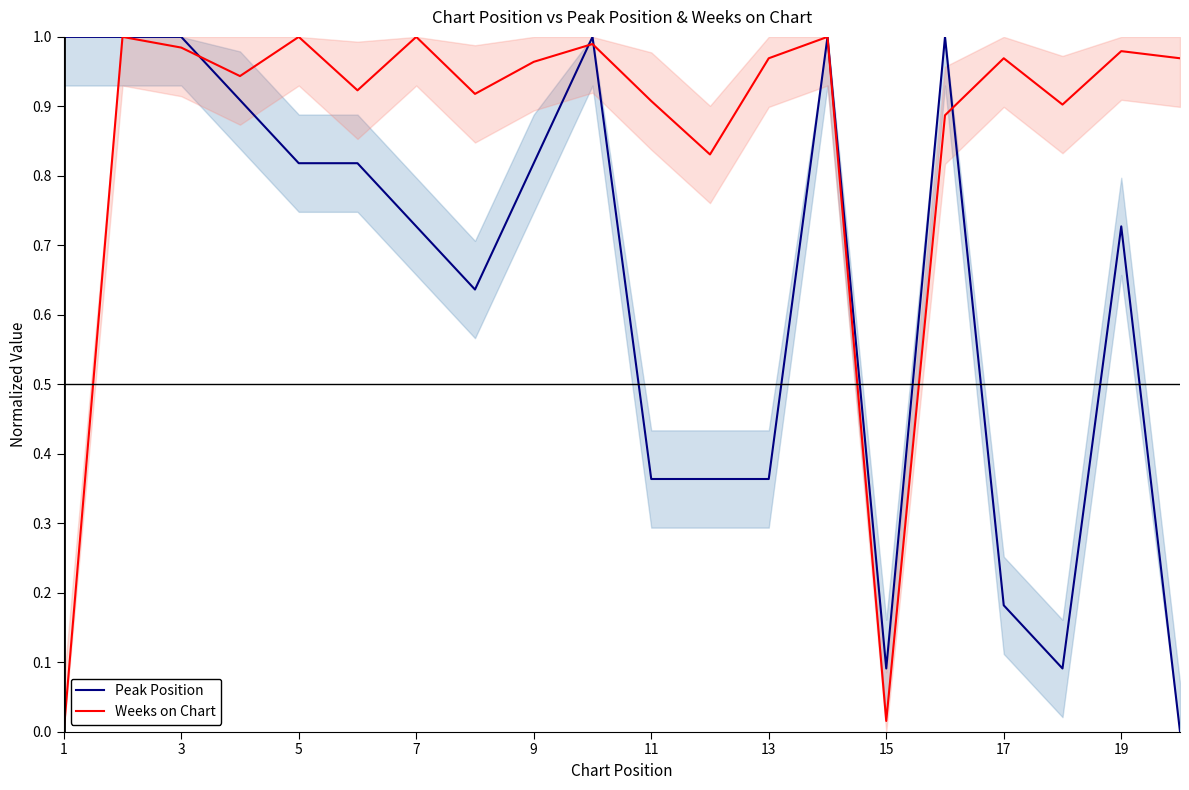

Does the chart have visible grid lines?

No